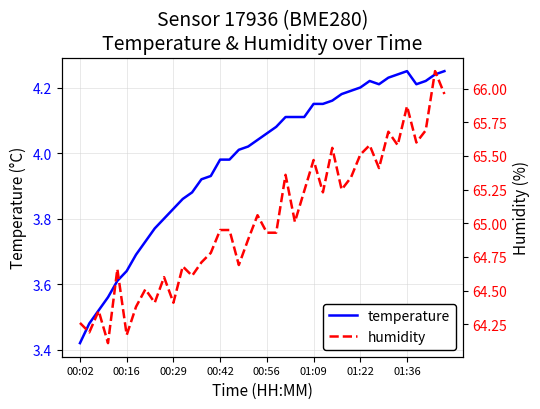

Where is humidity nearest to the value 65?

23